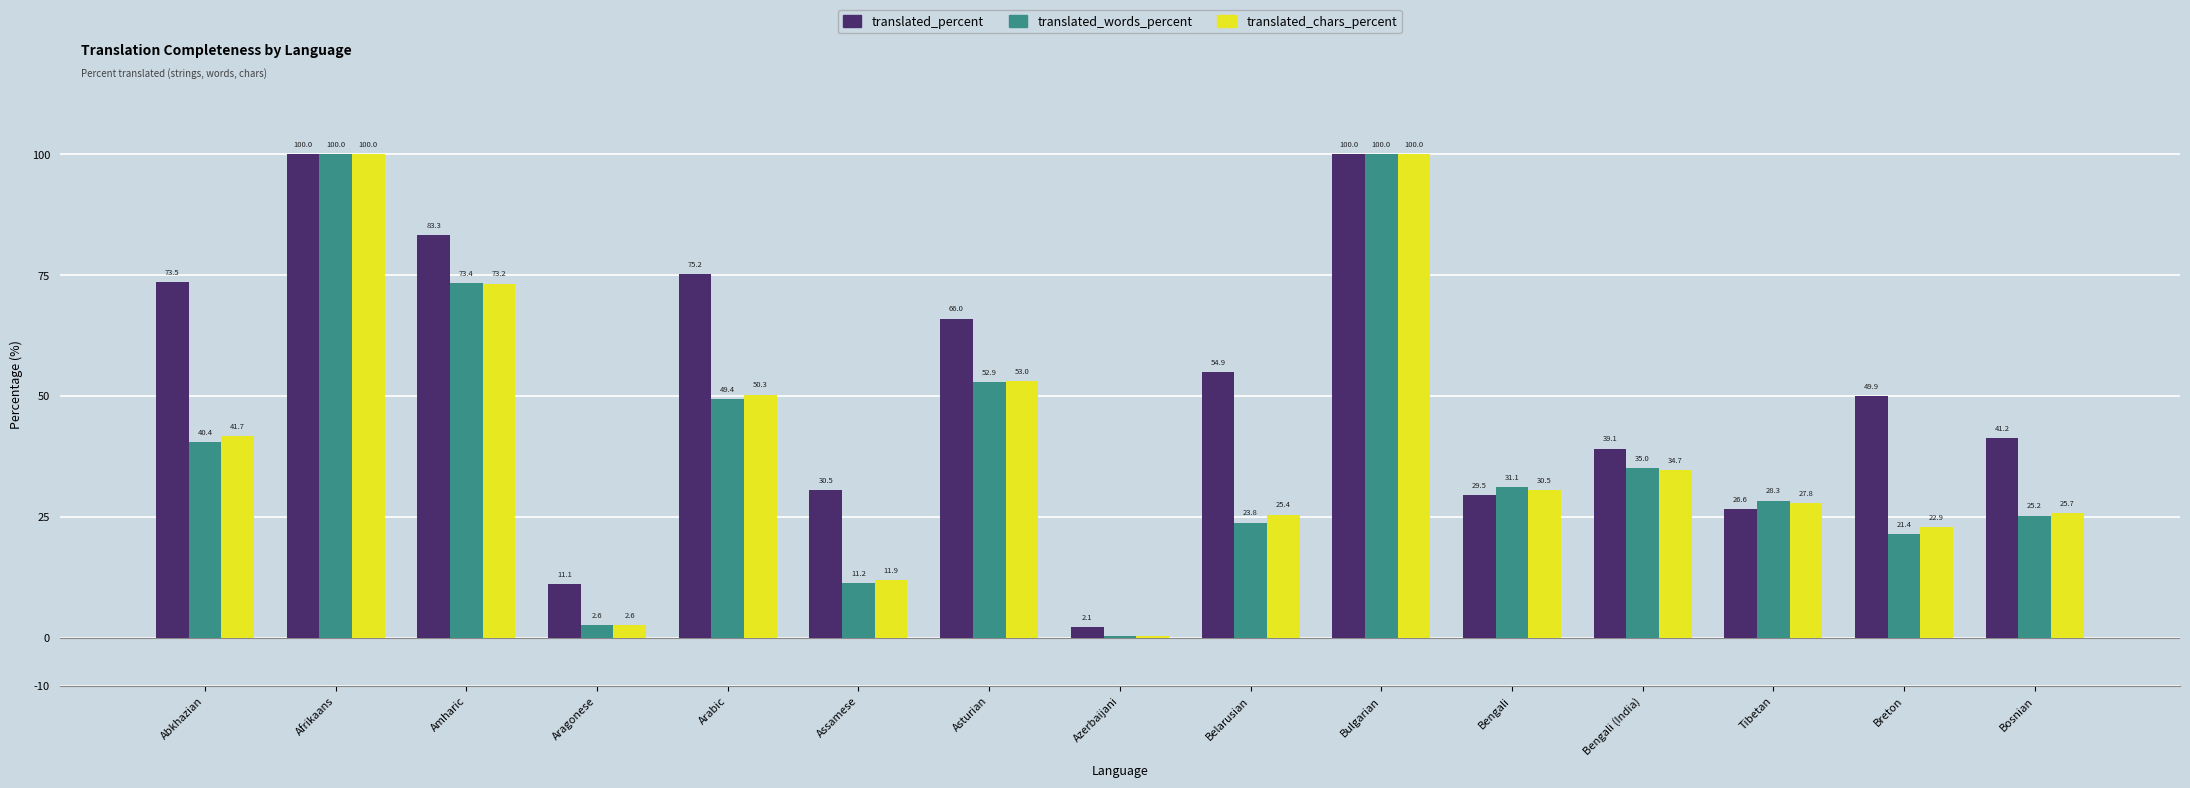

What is the difference between the translated_words_percent values at Amharic and Breton?

52.0